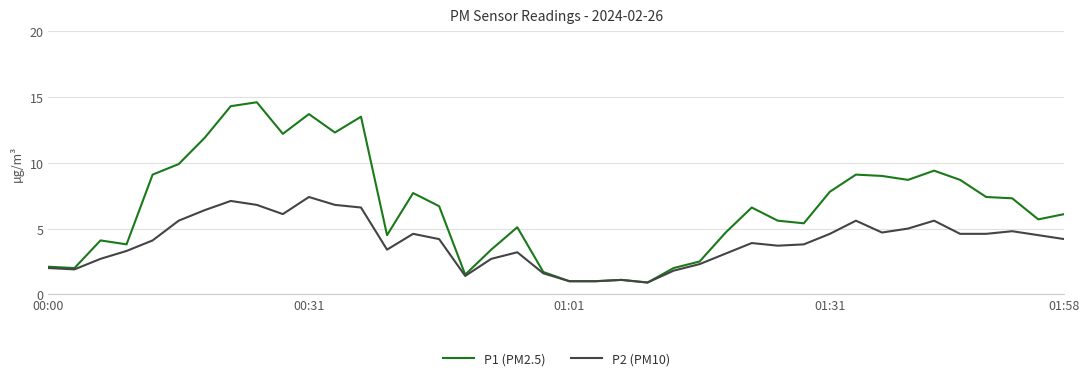

Reading right to left, extract all data points from this chart.

P1 (PM2.5): 6.1	5.7	7.3	7.4	8.7	9.4	8.7	9.0	9.1	7.8	5.4	5.6	6.6	4.7	2.5	2.0	0.9	1.1	1.0	1.0	1.7	5.1	3.4	1.5	6.7	7.7	4.5	13.5	12.3	13.7	12.2	14.6	14.3	11.9	9.9	9.1	3.8	4.1	2.0	2.1
P2 (PM10): 4.2	4.5	4.8	4.6	4.6	5.6	5.0	4.7	5.6	4.6	3.8	3.7	3.9	3.1	2.3	1.8	0.9	1.1	1.0	1.0	1.6	3.2	2.7	1.4	4.2	4.6	3.4	6.6	6.8	7.4	6.1	6.8	7.1	6.4	5.6	4.1	3.3	2.7	1.9	2.0